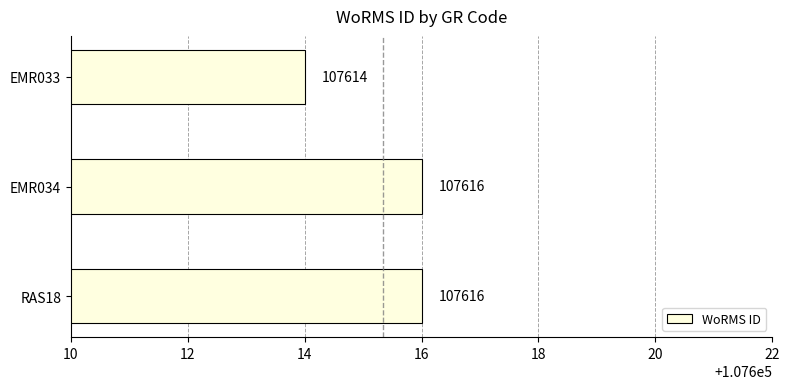

What is the average value?

107615